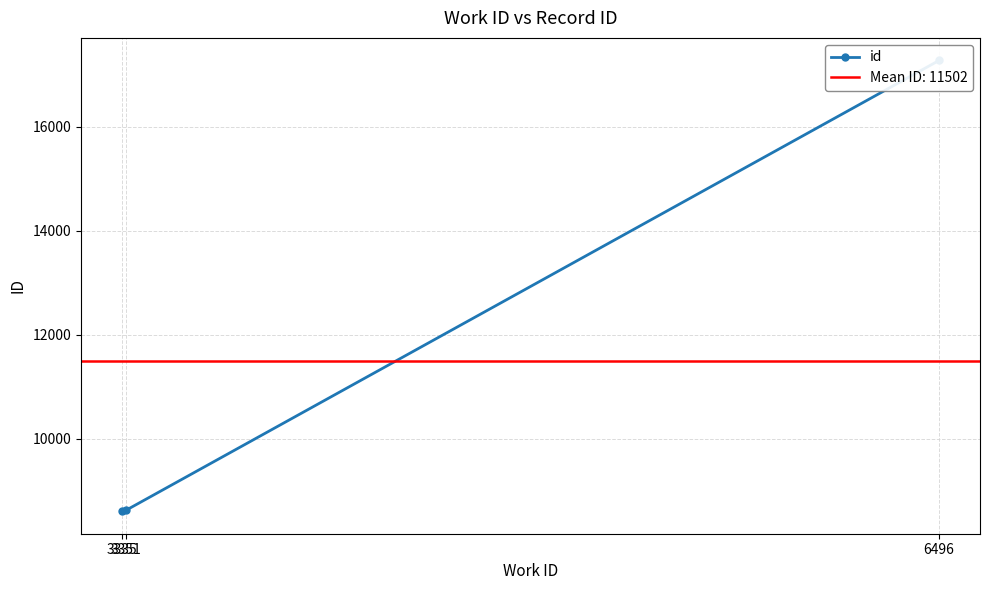

How many lines are shown in the chart?

1